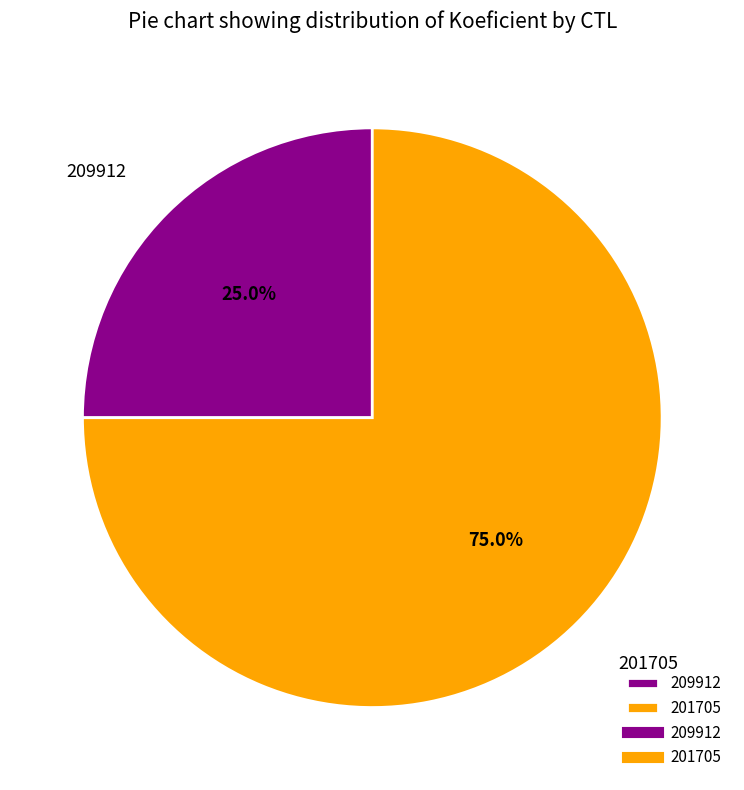

To the nearest percent, what is the combined percentage of 209912 and 201705?

100%